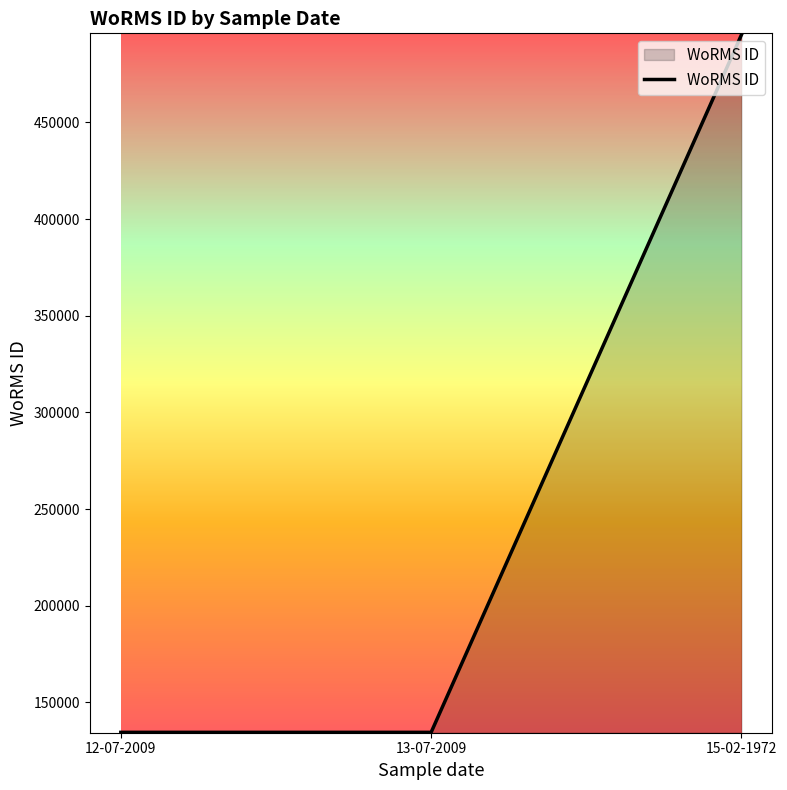

What is the difference between the maximum and second lowest values?

360758